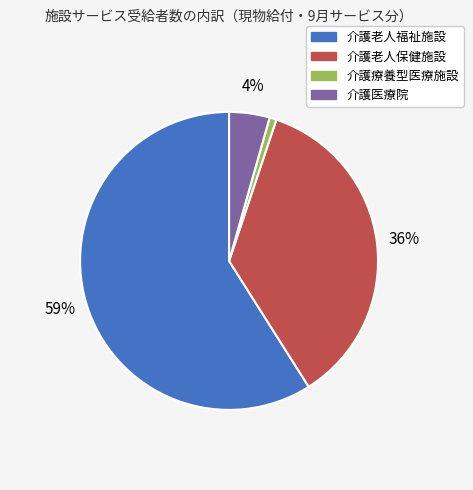

Is it true that 介護老人保健施設 is 51% of the pie?

False